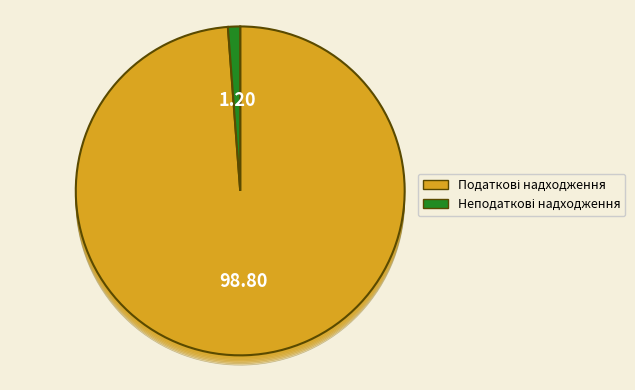

To the nearest percent, what is the difference between the largest and smallest slice percentages?

98%